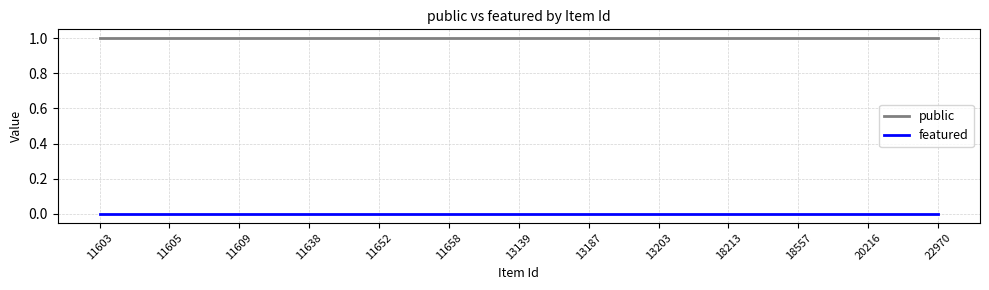

What is the lowest value of the public series?

1.0